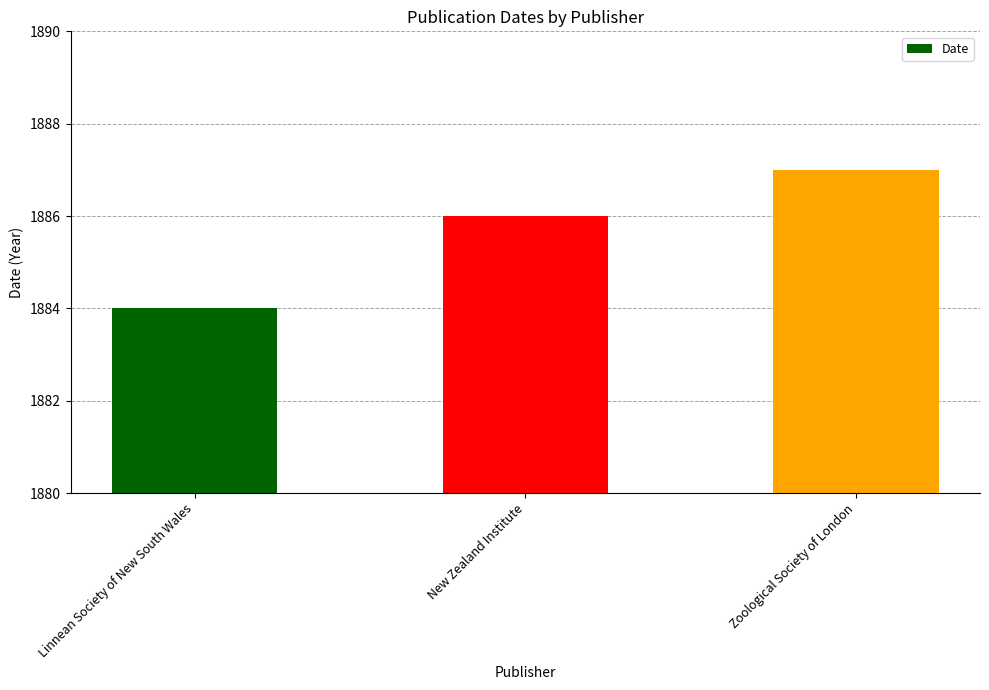

What is the ratio of the value at Zoological Society of London to the value at New Zealand Institute?

1.0